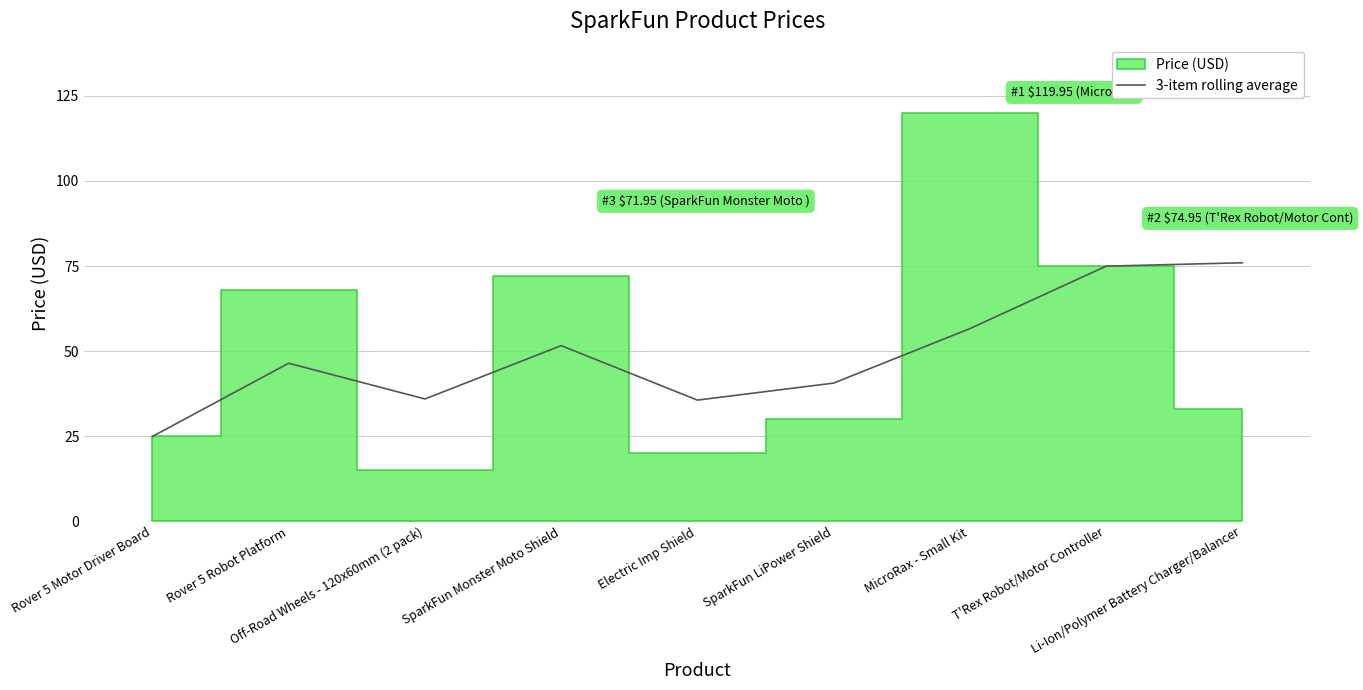

Reading left to right, extract all data points from this chart.

24.9	46.5	36.0	51.6	35.6	40.6	56.6	75.0	76.0